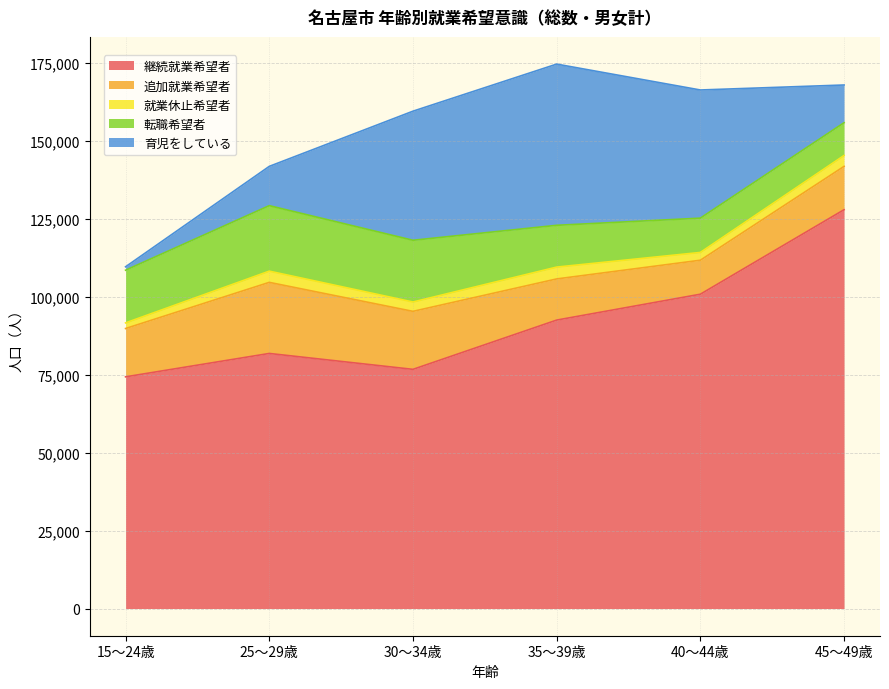

What is the sum of the 継続就業希望者 values at 30～34歳 and 40～44歳?

177500